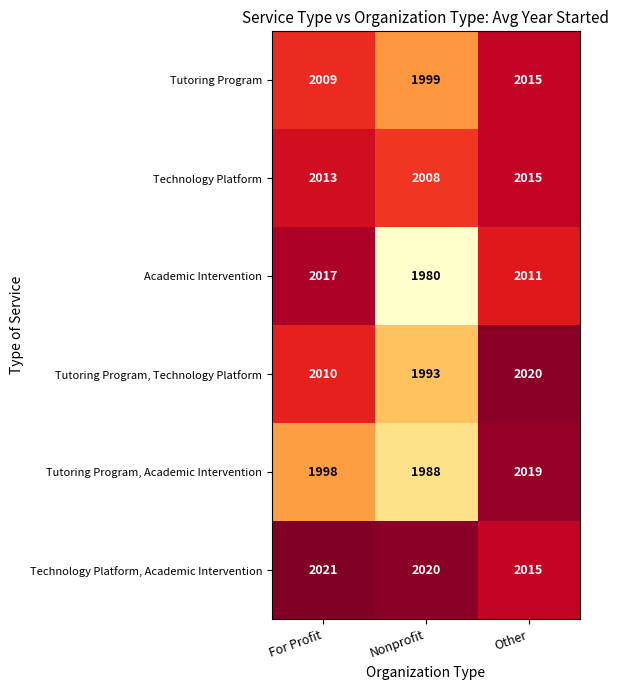

List the labels in order of Tutoring Program value, smallest first.

Nonprofit, For Profit, Other